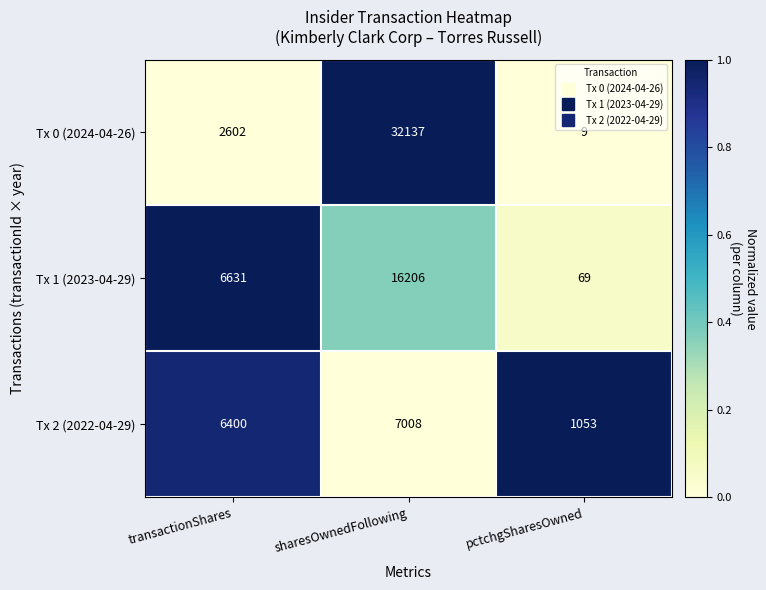

Which series has the largest range (max minus min)?

Tx 0 (2024-04-26)